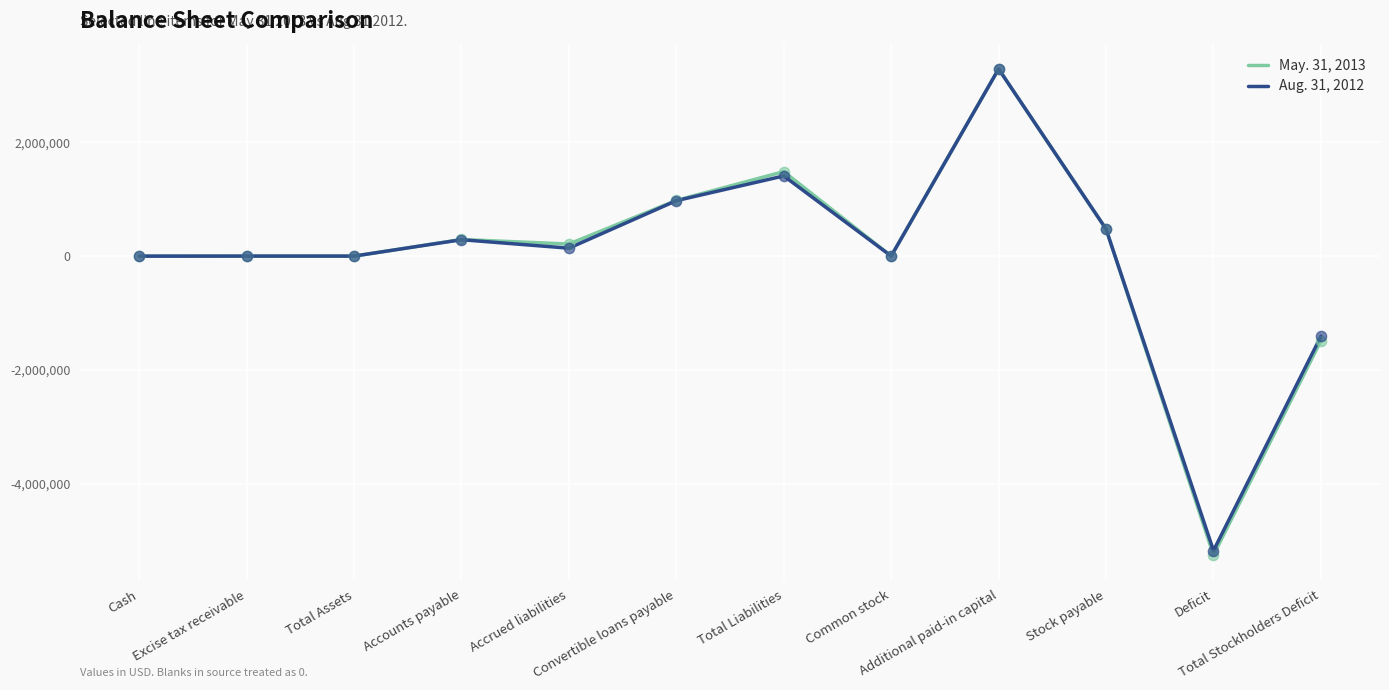

At which category is the sum across all series the highest?

Additional paid-in capital